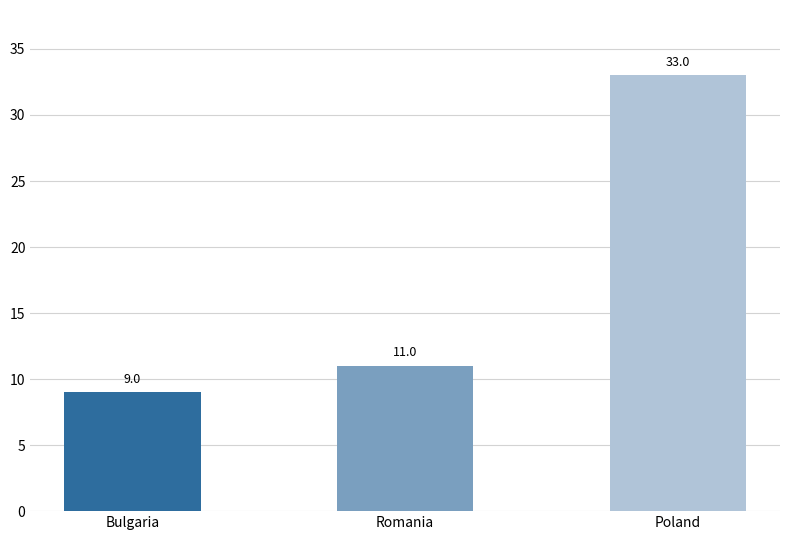

What is the difference between the values at Bulgaria and Poland?

24